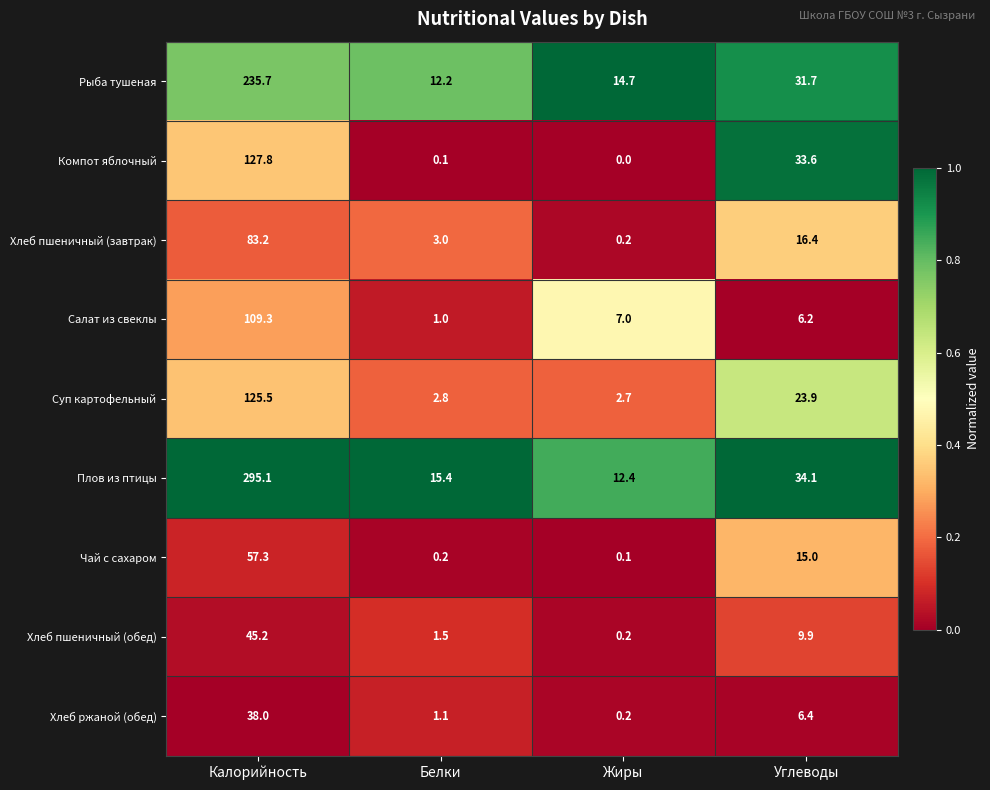

Is it true that Салат из свеклы equals 7.0 at Жиры?

True